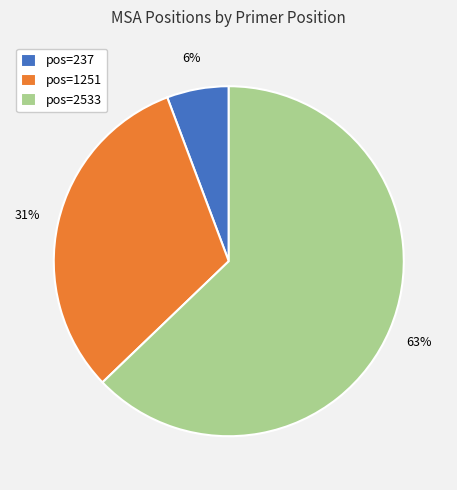

To the nearest percent, what portion does pos=2533 represent?

63%